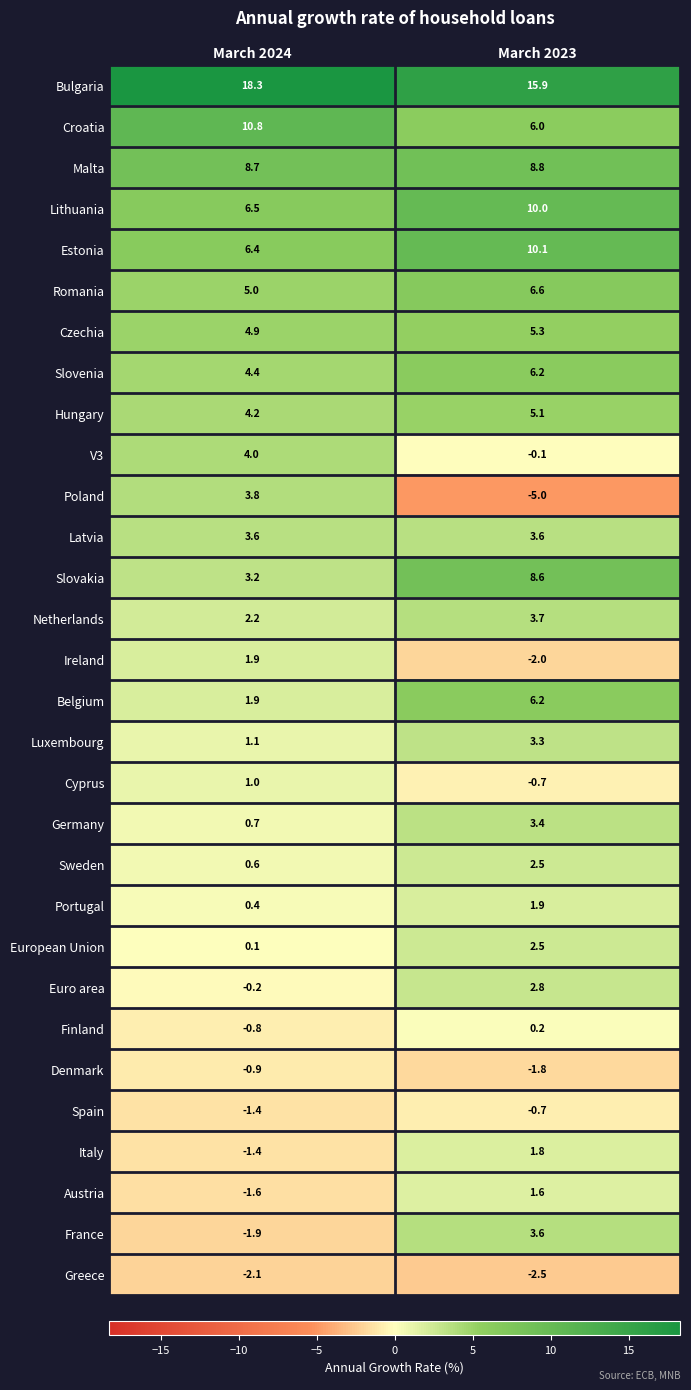

Which category has the lowest value in the Ireland series?

March 2023